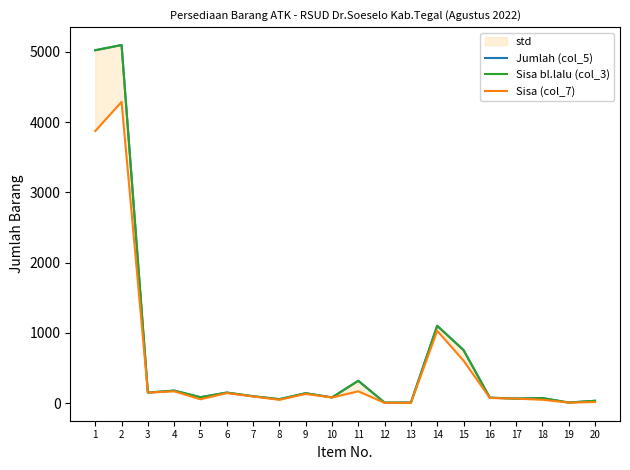

The Jumlah (col_5) series shows 3038 at 2. True or false?

False